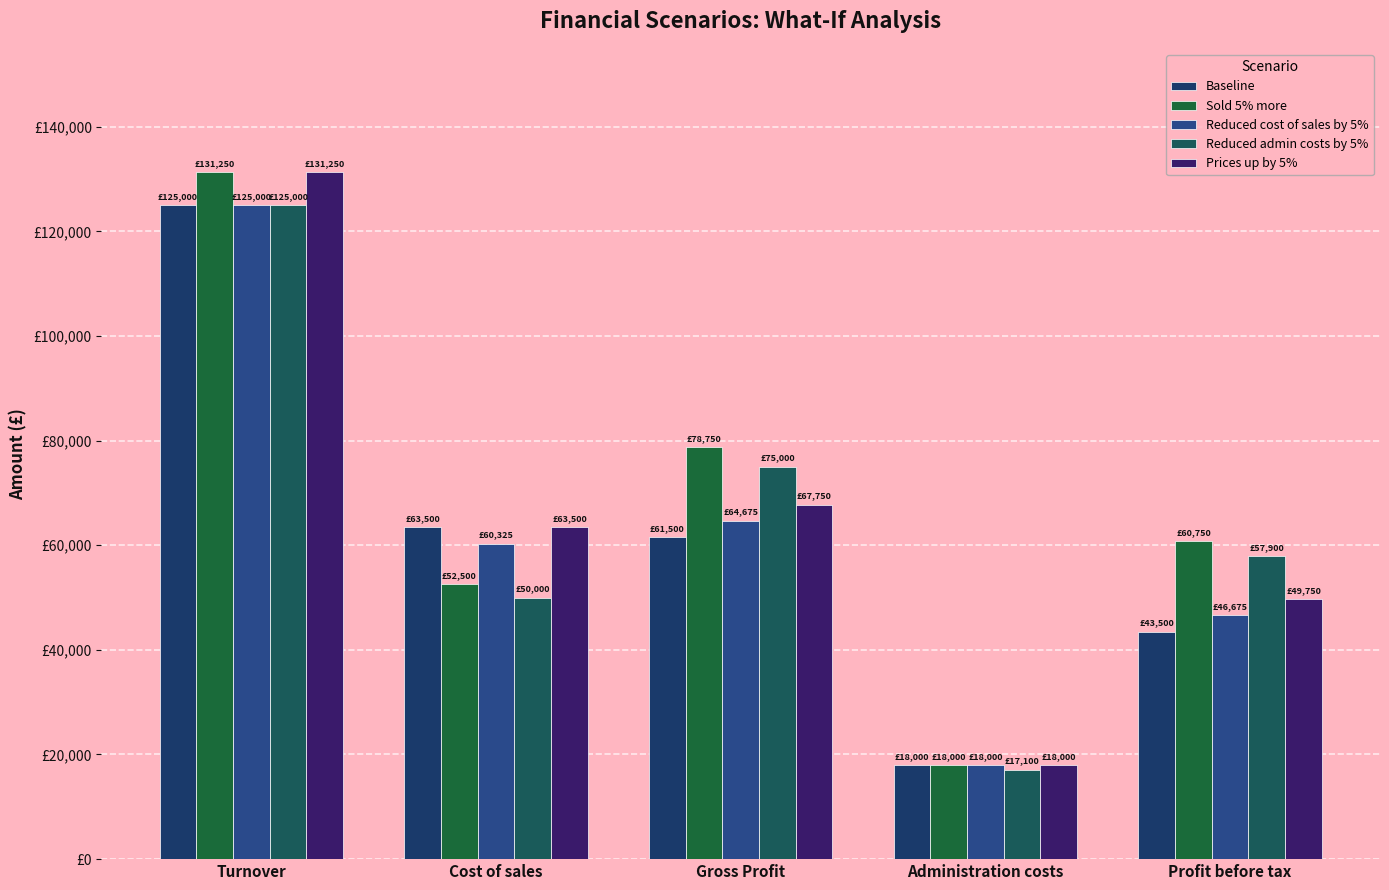

Which has a higher value, Profit before tax or Gross Profit?

Gross Profit